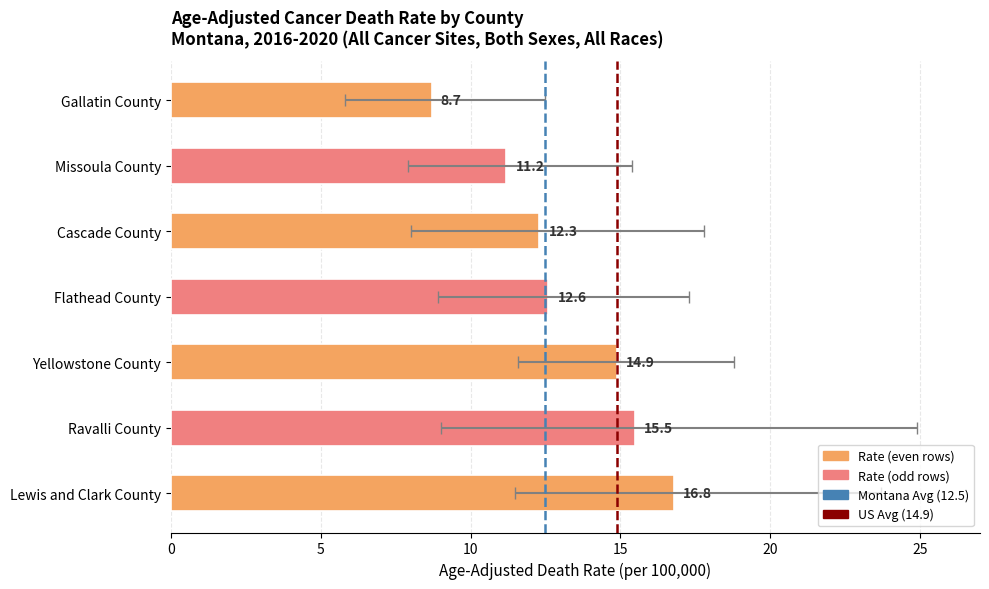

What is the average value?

13.1